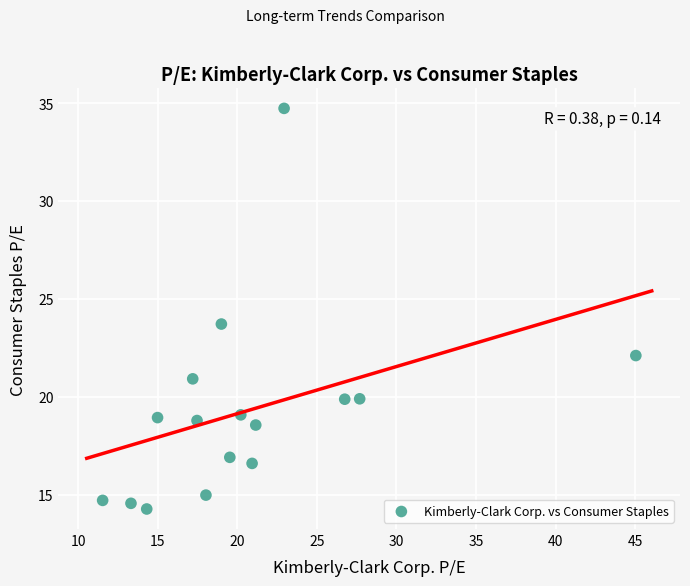

What is the range of Y values (max minus min)?

20.5